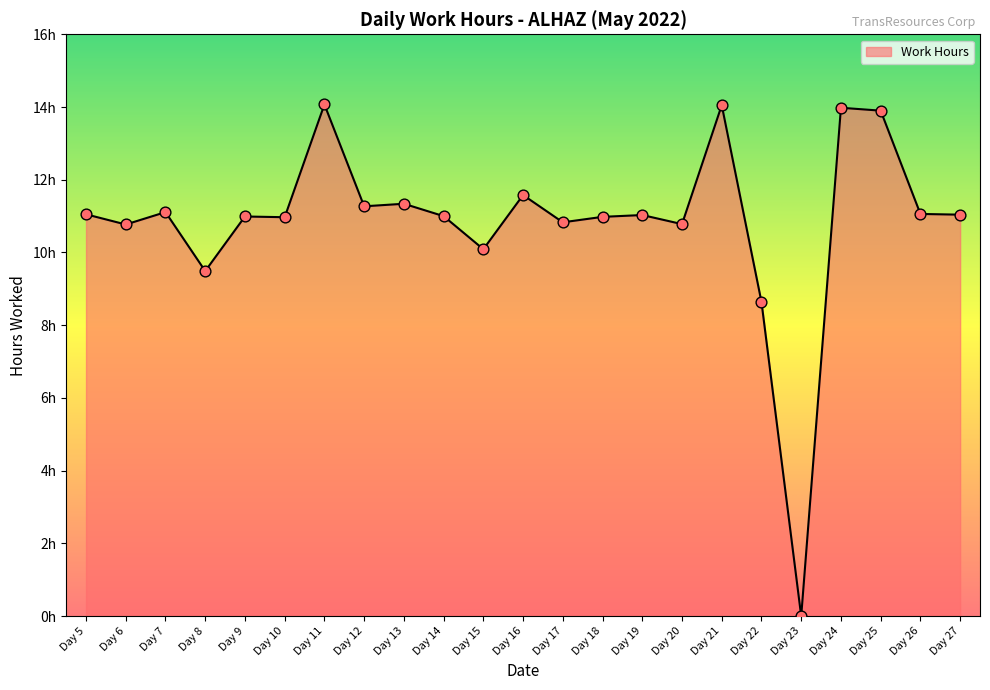

Does the chart have visible grid lines?

No